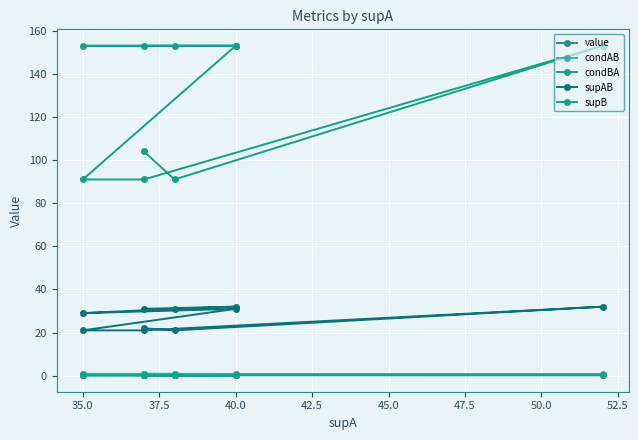

Count the number of categories in the chart.

10